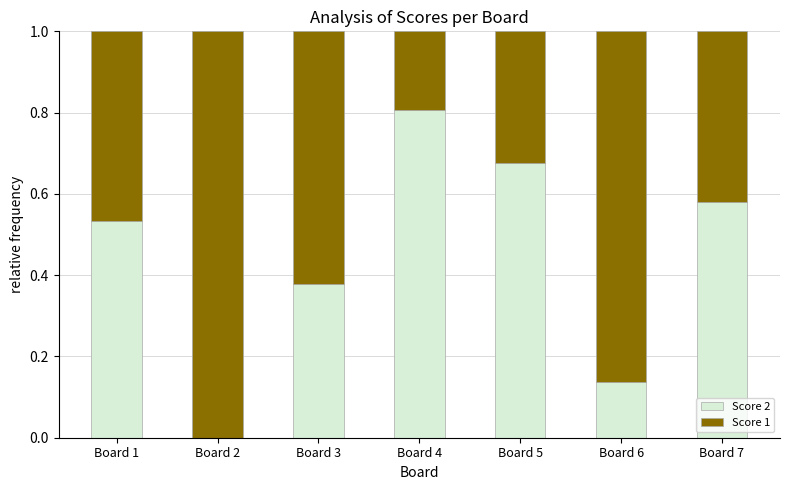

What is the total value across all series at Board 2?

1.0